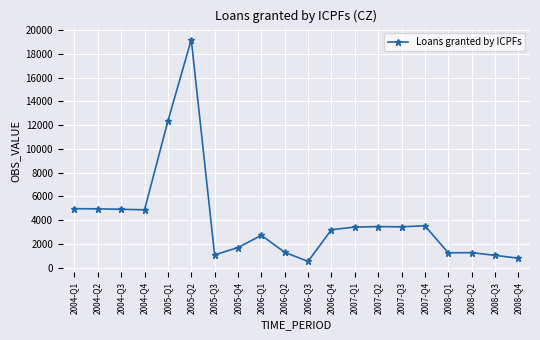

Does the chart have visible grid lines?

Yes